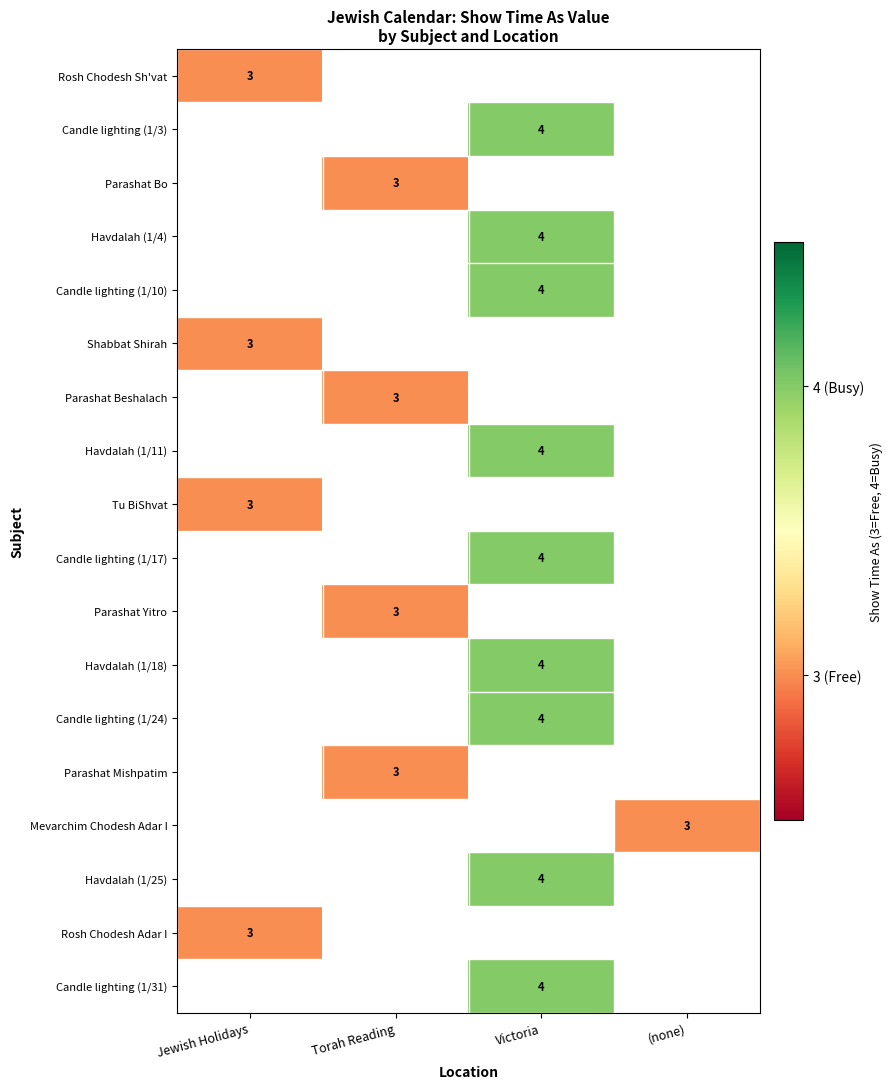

The value of Candle lighting (1/31) at Victoria is 2. True or false?

False